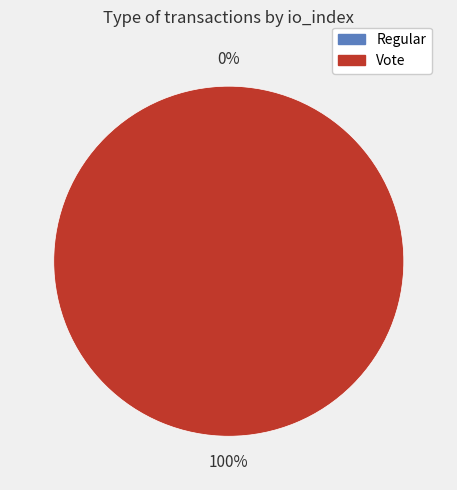

Rank the categories by value from highest to lowest.

Vote, Regular